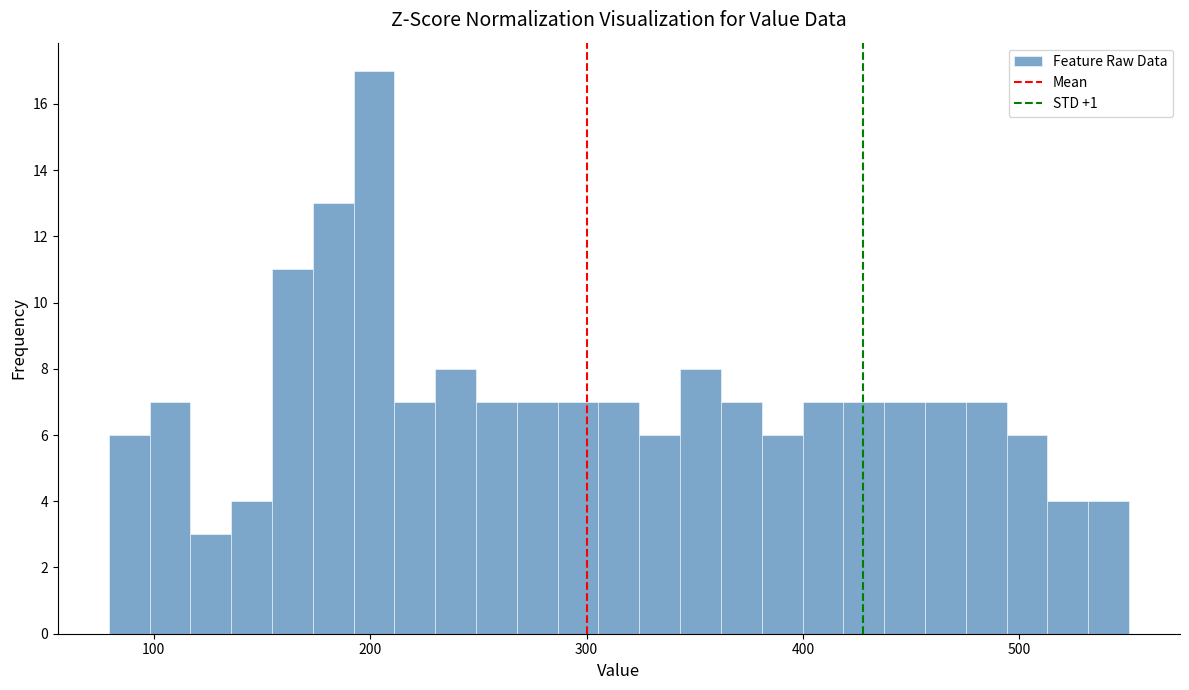

Around what value on the x-axis is the tallest bar? Give the approximate position of its centre, as read against the axis.

200